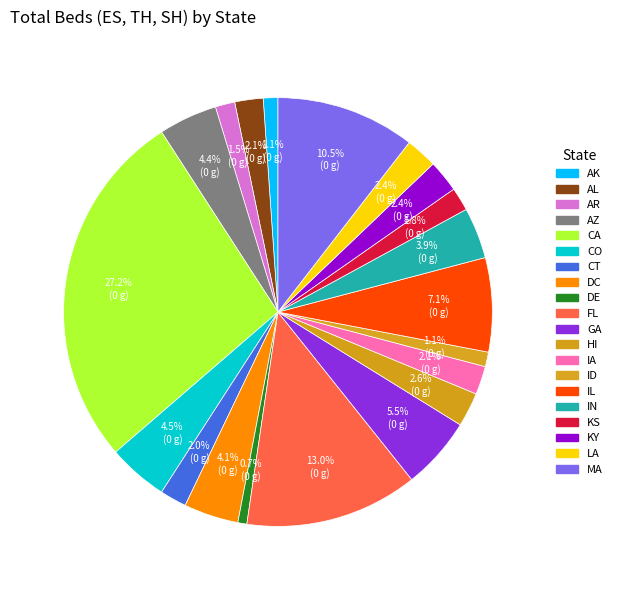

Count the number of slices in the pie.

20